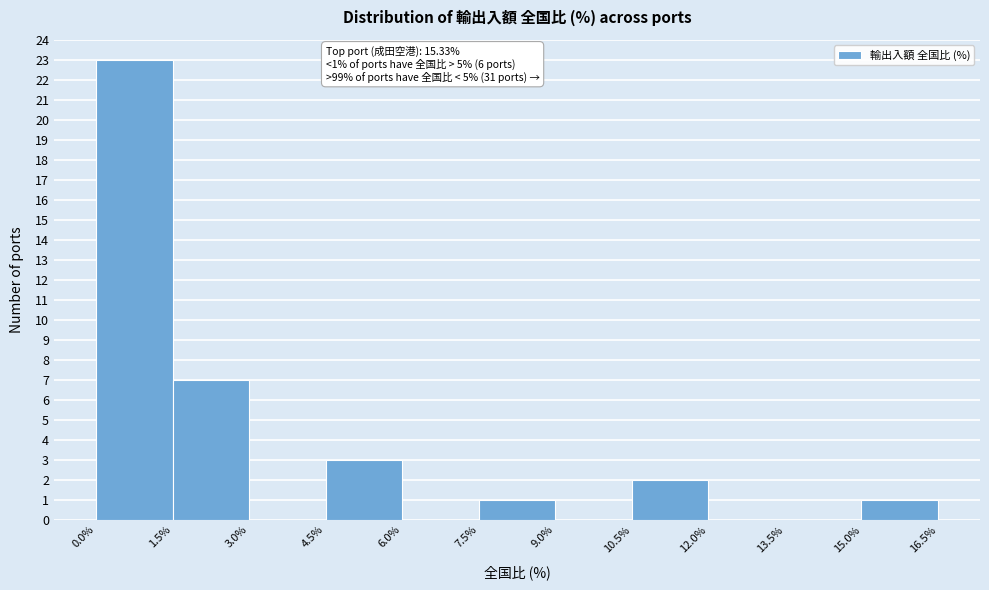

Which range on the x-axis has the tallest bar?

0.0% to 1.5%